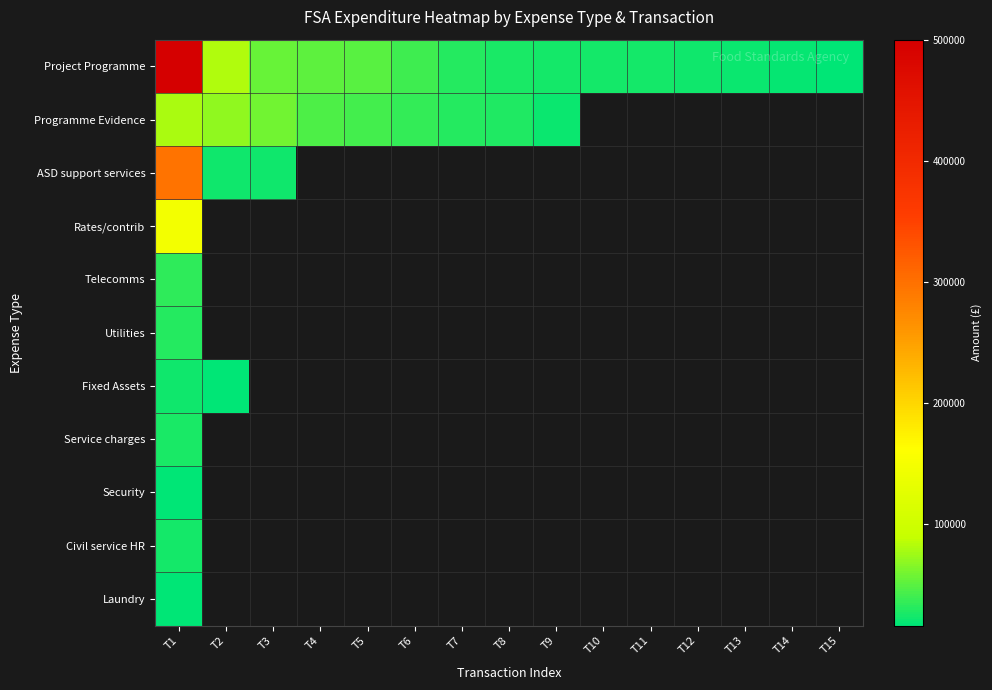

Which has a higher value, T15 or T11?

T11